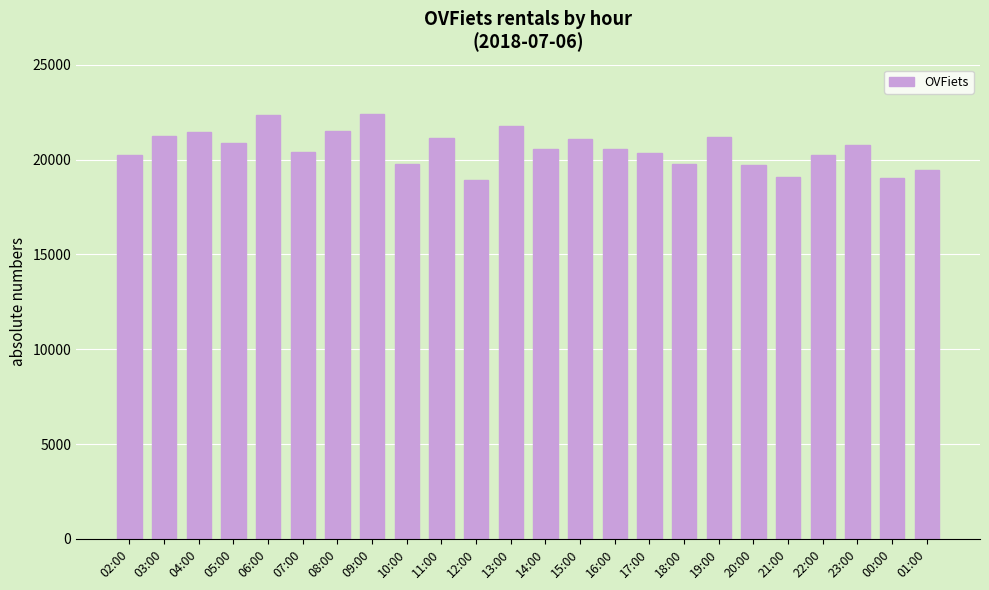

What is the ratio of the value at 19:00 to the value at 03:00?

1.0